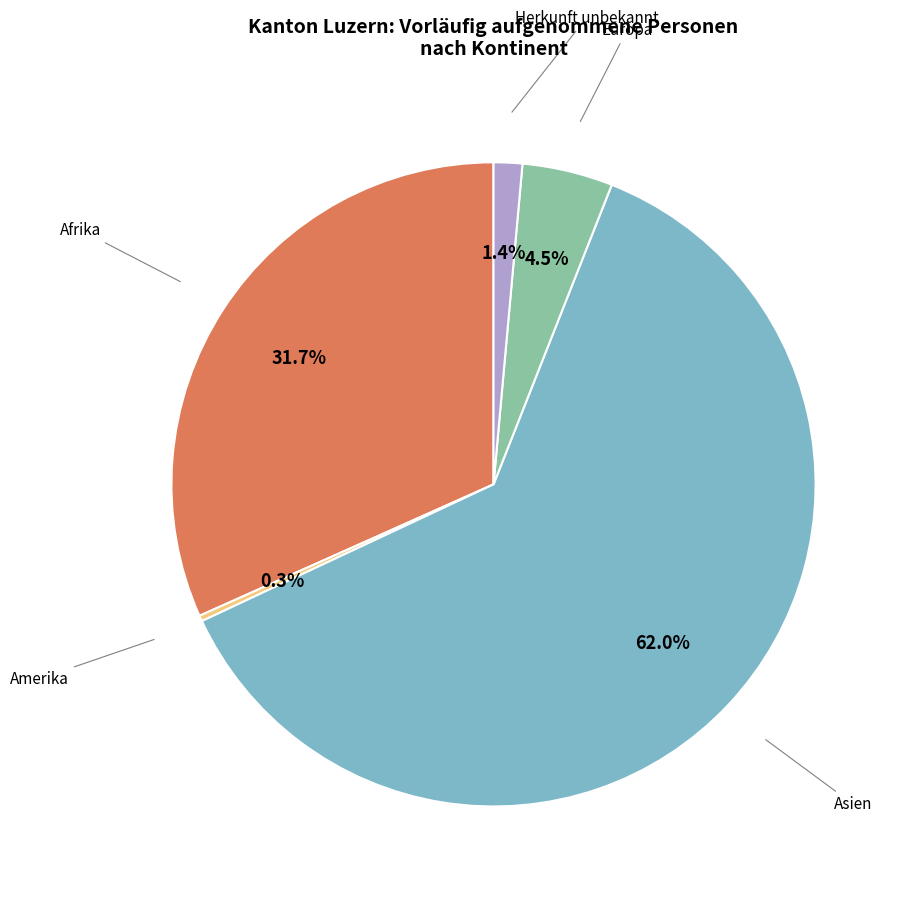

Is there any slice that represents more than half of the pie?

Yes